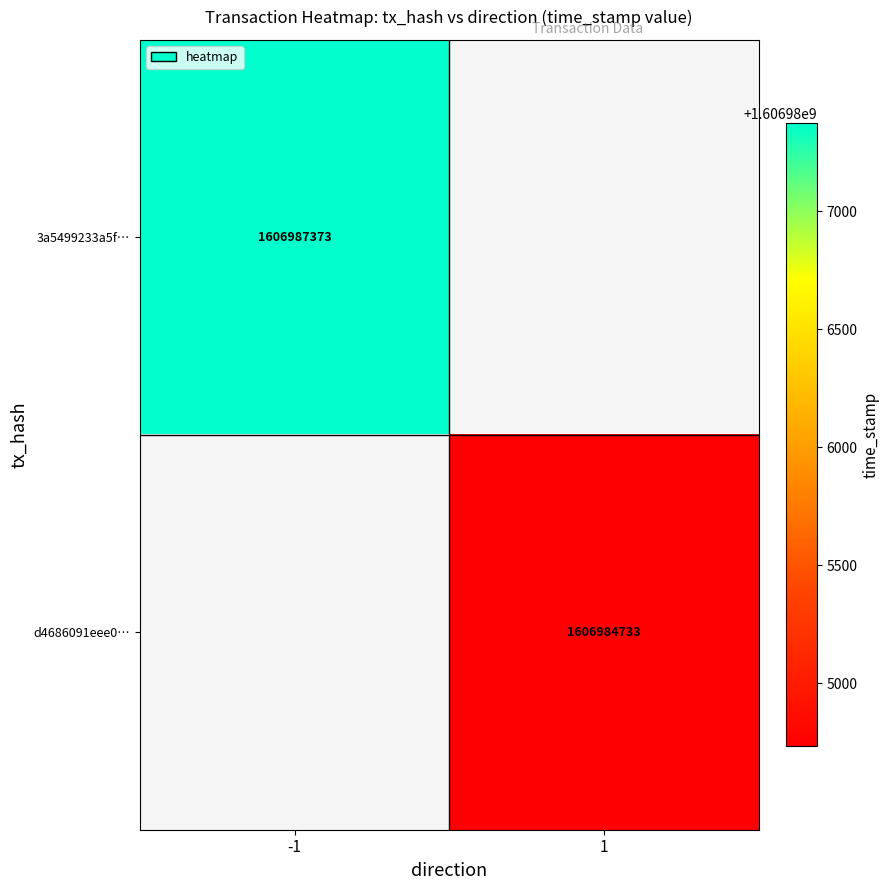

How many categories are shown in the chart?

2